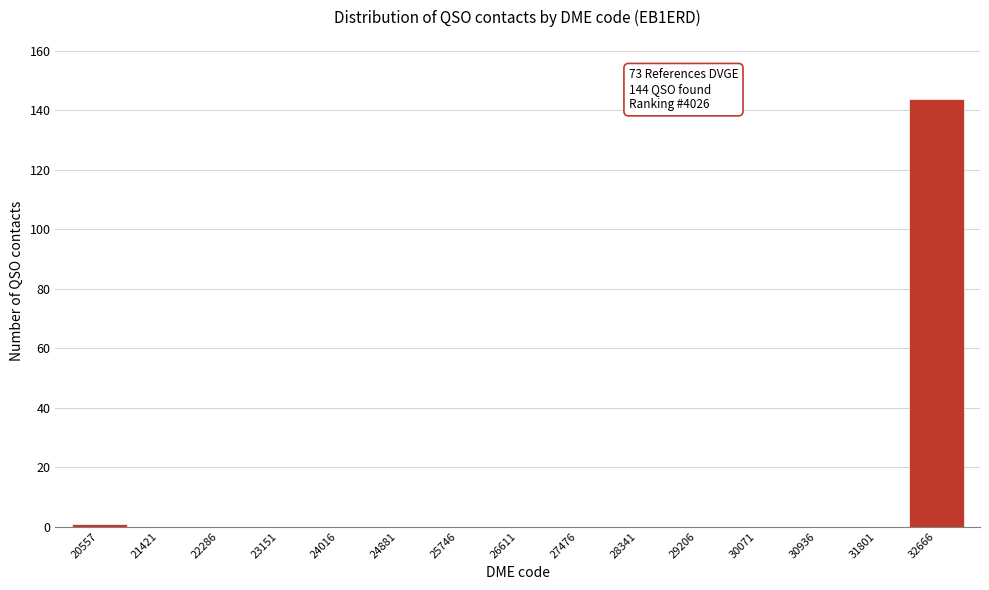

Reading left to right, transcribe all the data shown in this chart.

20557=1	21421=0	22286=0	23151=0	24016=0	24881=0	25746=0	26611=0	27476=0	28341=0	29206=0	30071=0	30936=0	31801=0	32666=144